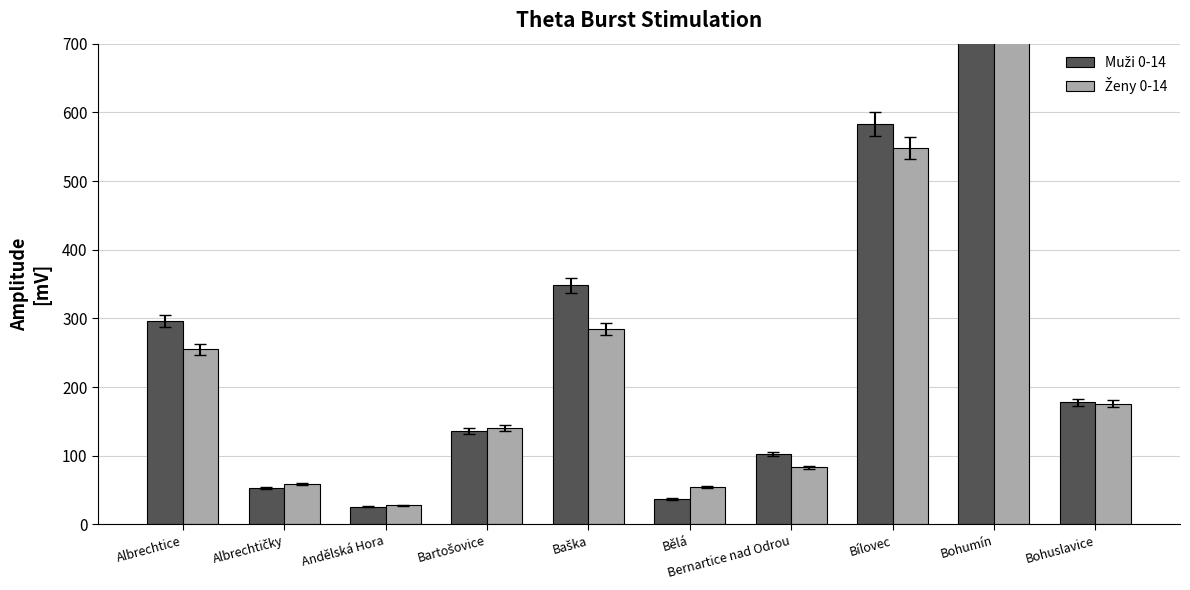

How many data points in Ženy 0-14 are less than 176?

5